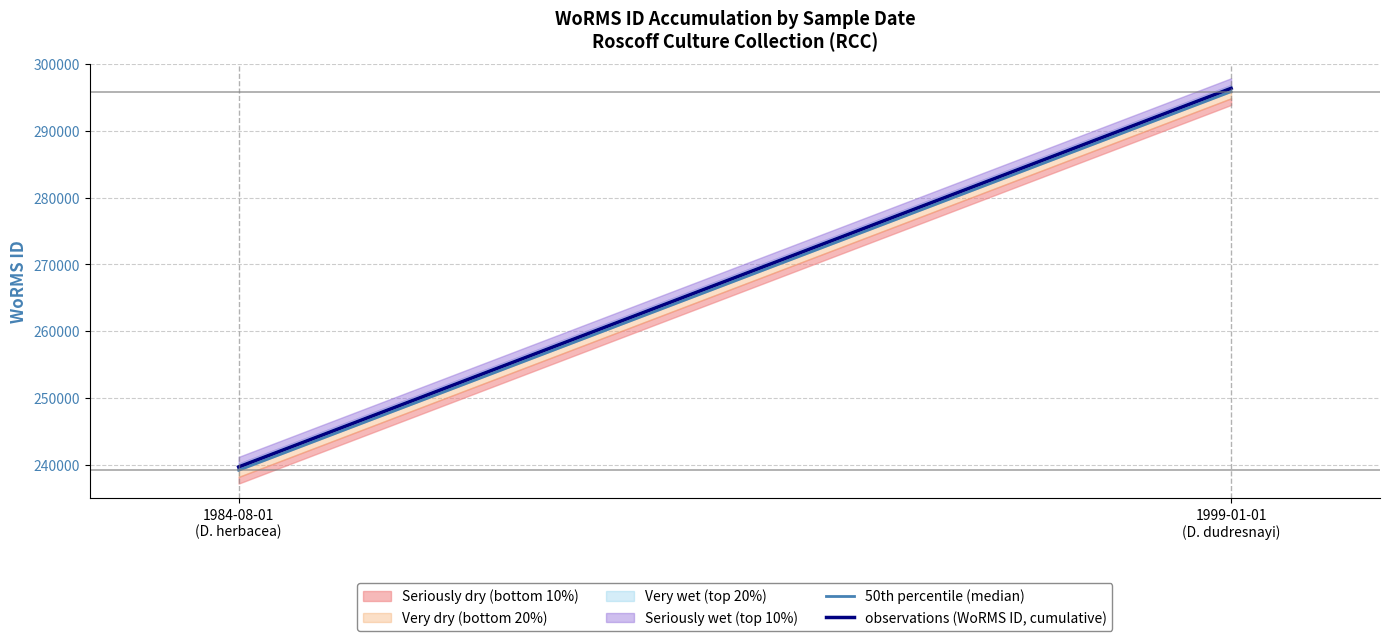

What is the average value of the 50th percentile (median) series?

267532